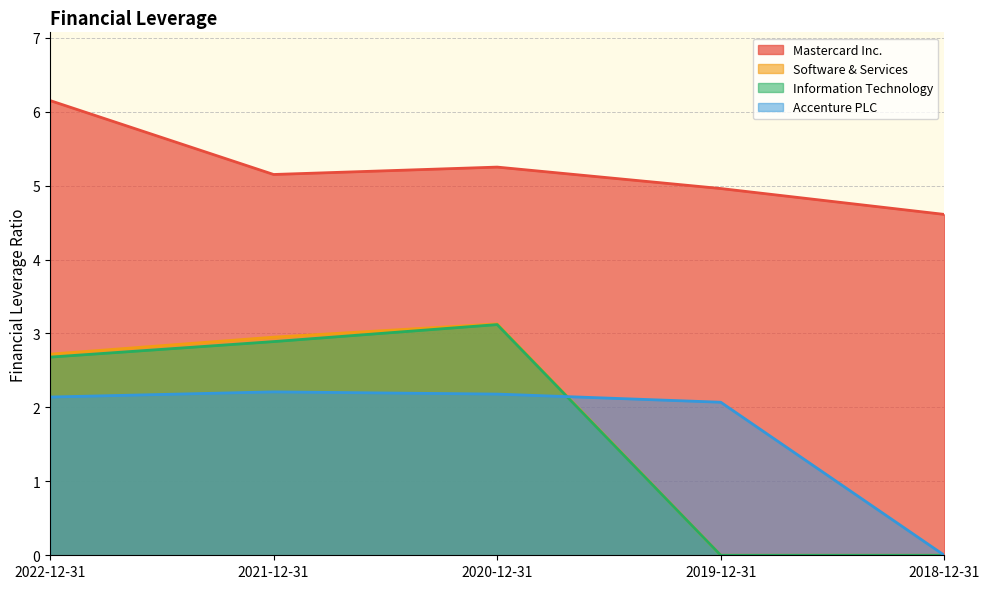

At which category does Mastercard Inc. reach its first local peak?

2020-12-31